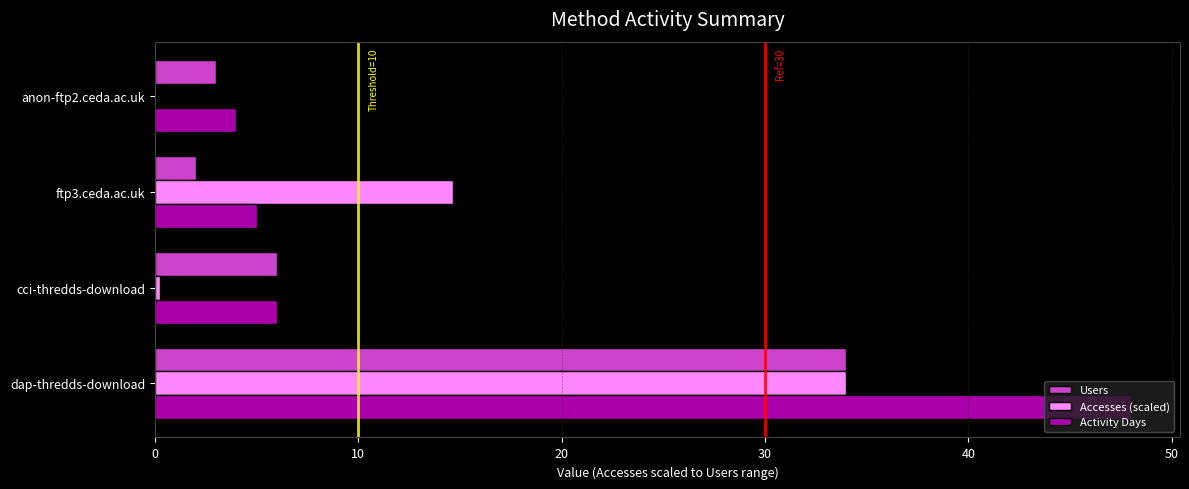

What is the sum of all Users values?

45.0